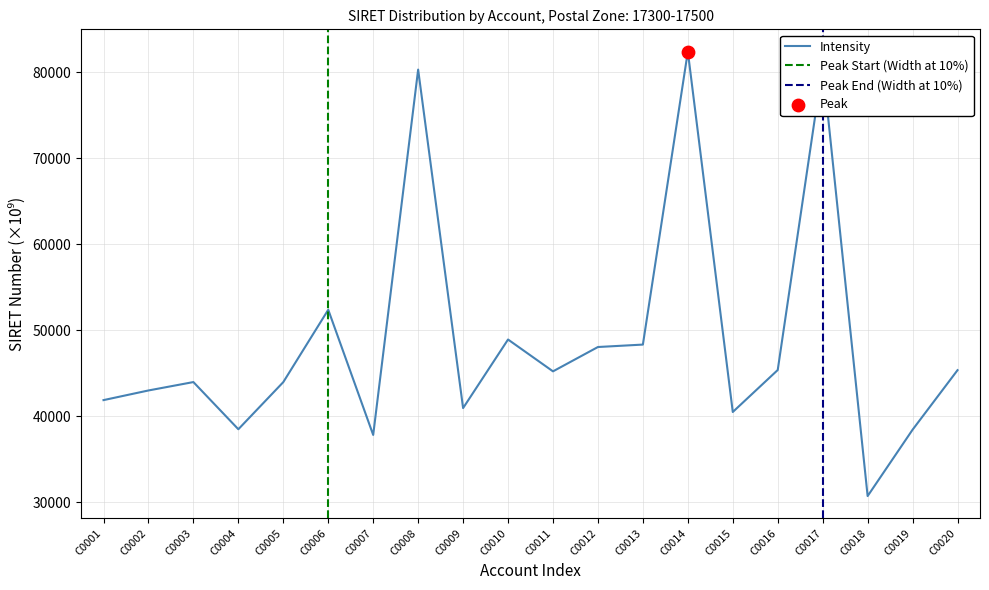

Approximately how many times larger is the value at C0008 compared to C0012?

1.7